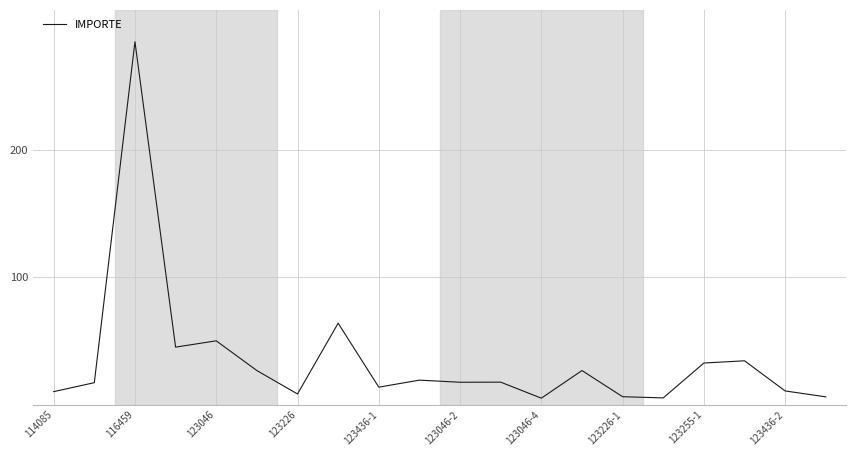

What is the greatest value displayed?

285.0